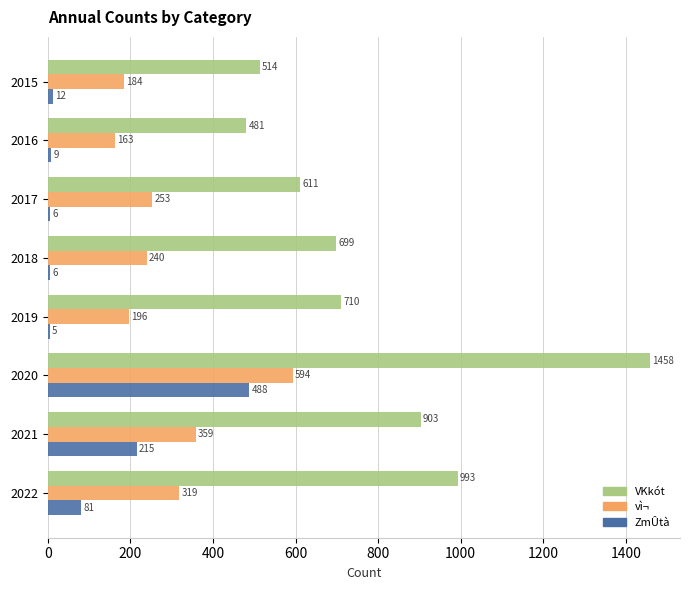

Which series has the widest spread of values?

VKkót